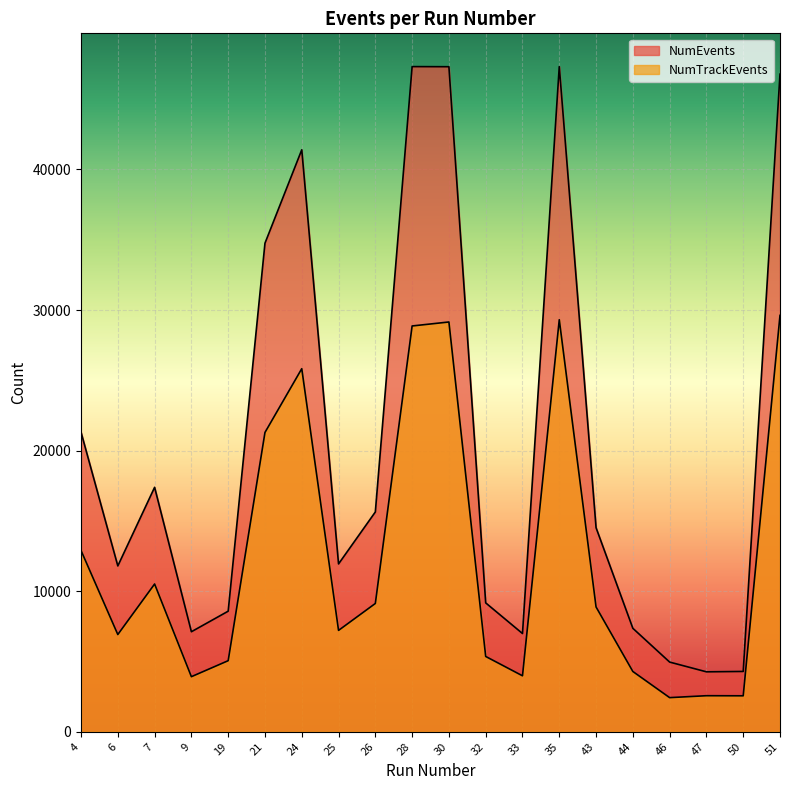

True or false: NumEvents has a value of 4294 at 50.

True